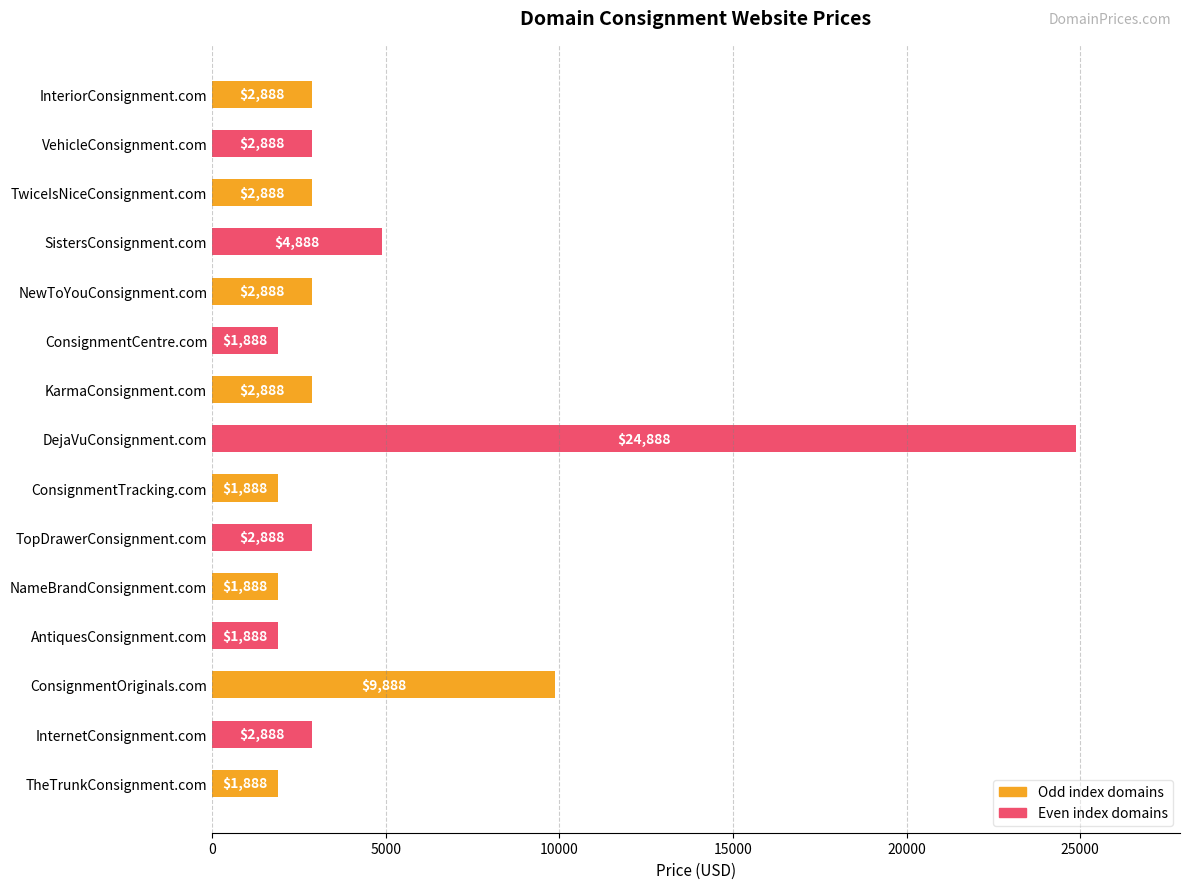

The value at TopDrawerConsignment.com is 2888. True or false?

True